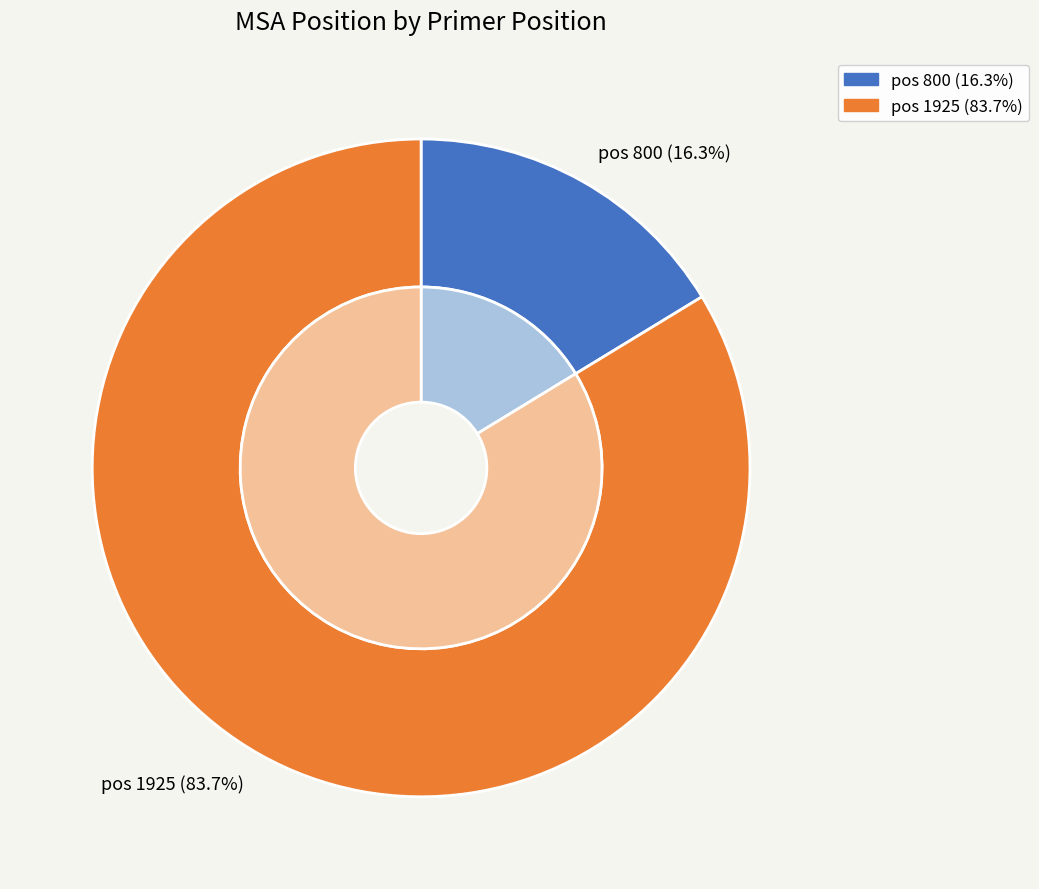

What percentage is NOT represented by 800?

83.7%